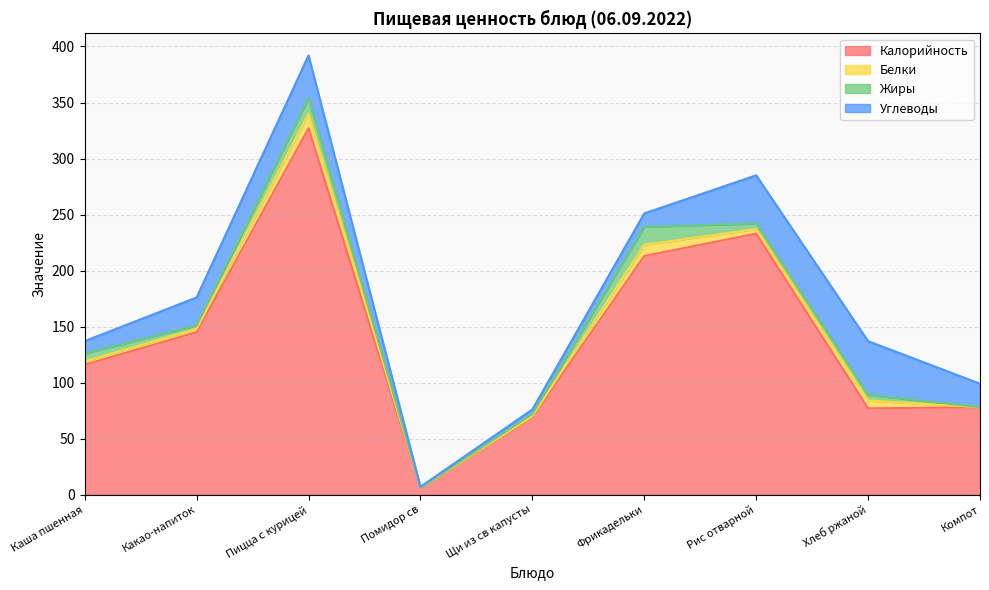

True or false: Жиры and Углеводы intersect in this chart.

True